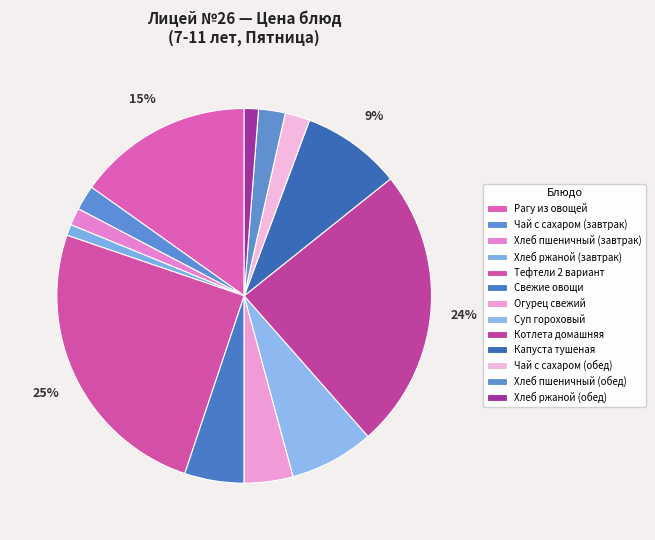

True or false: Хлеб пшеничный (завтрак) accounts for 11% of the total.

False